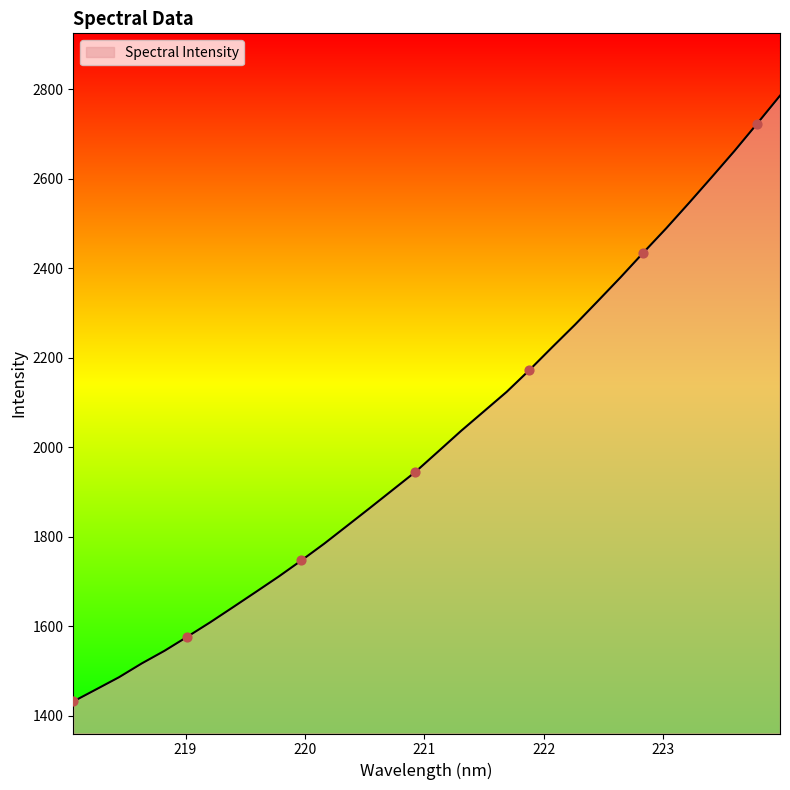

What is the smallest value displayed?

1431.7